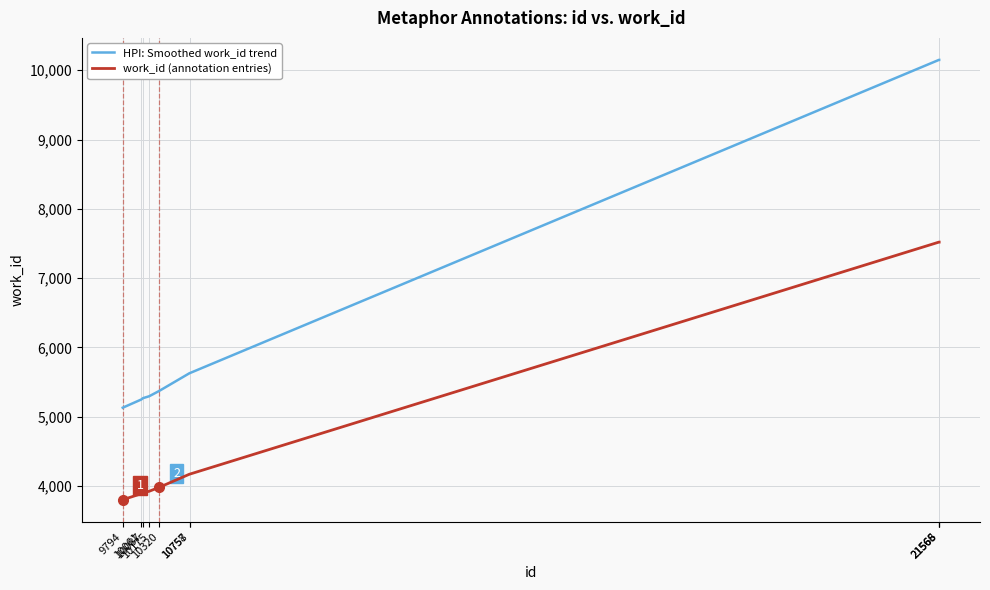

Is the value of work_id (annotation entries) at 21568 greater than the value of HPI: Smoothed work_id trend at 21565?

No